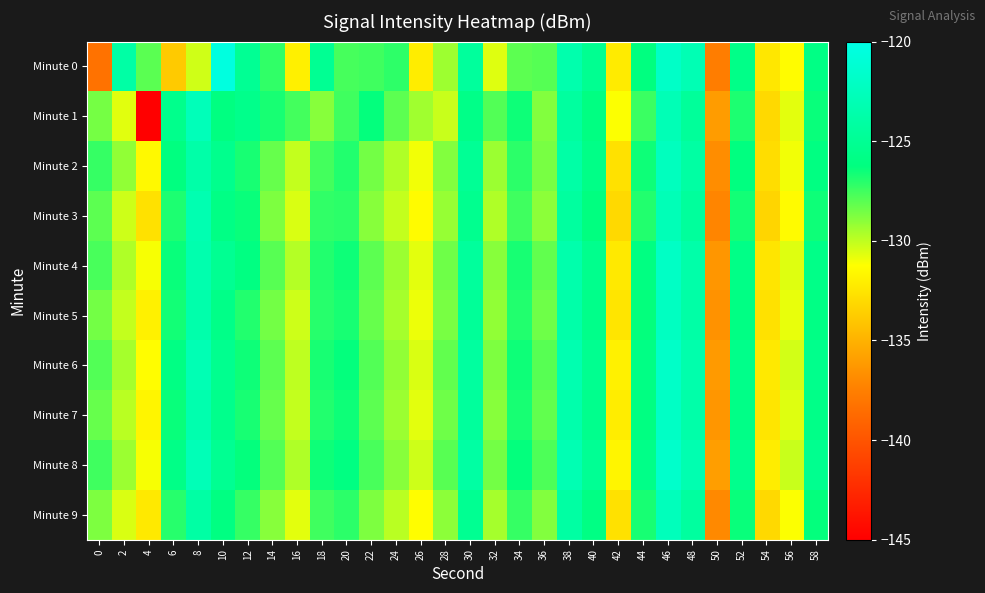

Reading left to right, list all the values displayed in this chart.

Minute 0: 0=-138.2	2=-123.9	4=-128.0	6=-133.9	8=-130.3	10=-120.4	12=-125.0	14=-127.2	16=-131.9	18=-125.1	20=-127.6	22=-127.5	24=-127.1	26=-132.1	28=-129.4	30=-124.5	32=-130.6	34=-128.1	36=-127.9	38=-123.4	40=-125.2	42=-132.2	44=-126.2	46=-121.9	48=-123.0	50=-137.6	52=-125.8	54=-132.4	56=-131.4	58=-125.9
Minute 1: 0=-128.6	2=-130.7	4=-145.2	6=-125.5	8=-122.7	10=-126.1	12=-125.5	14=-126.7	16=-127.6	18=-128.9	20=-127.5	22=-126.3	24=-128.1	26=-129.4	28=-130.2	30=-125.7	32=-127.9	34=-126.5	36=-128.8	38=-124.3	40=-126.1	42=-131.2	44=-127.4	46=-122.9	48=-124.6	50=-136.1	52=-126.8	54=-133.1	56=-130.7	58=-126.4
Minute 2: 0=-127.3	2=-129.1	4=-131.5	6=-126.2	8=-123.8	10=-125.4	12=-126.7	14=-128.3	16=-130.1	18=-127.6	20=-126.9	22=-128.5	24=-129.7	26=-131.0	28=-128.8	30=-124.9	32=-129.3	34=-127.1	36=-128.6	38=-123.9	40=-125.8	42=-132.7	44=-126.5	46=-122.4	48=-124.1	50=-136.8	52=-126.2	54=-132.9	56=-131.0	58=-126.1
Minute 3: 0=-128.1	2=-130.3	4=-132.7	6=-126.8	8=-123.2	10=-125.9	12=-126.4	14=-128.7	16=-130.5	18=-127.2	20=-127.1	22=-128.9	24=-130.1	26=-131.4	28=-129.2	30=-125.3	32=-129.7	34=-127.5	36=-129.0	38=-124.3	40=-126.2	42=-133.1	44=-126.9	46=-122.8	48=-124.5	50=-137.2	52=-126.6	54=-133.3	56=-131.4	58=-126.5
Minute 4: 0=-127.7	2=-129.7	4=-131.1	6=-126.4	8=-123.4	10=-125.1	12=-126.1	14=-128.0	16=-129.8	18=-126.9	20=-126.5	22=-128.1	24=-129.3	26=-130.7	28=-128.4	30=-124.5	32=-128.9	34=-126.7	36=-128.2	38=-123.5	40=-125.4	42=-132.3	44=-126.1	46=-122.0	48=-123.7	50=-136.4	52=-125.8	54=-132.5	56=-130.6	58=-125.7
Minute 5: 0=-128.5	2=-130.1	4=-131.9	6=-126.6	8=-123.6	10=-125.7	12=-126.9	14=-128.5	16=-130.3	18=-127.0	20=-126.7	22=-128.3	24=-129.5	26=-130.9	28=-128.6	30=-124.7	32=-129.1	34=-126.9	36=-128.4	38=-123.7	40=-125.6	42=-132.5	44=-126.3	46=-122.2	48=-123.9	50=-136.6	52=-126.0	54=-132.7	56=-130.8	58=-125.9
Minute 6: 0=-127.9	2=-129.5	4=-131.3	6=-126.0	8=-123.0	10=-125.3	12=-126.5	14=-128.1	16=-130.0	18=-126.7	20=-126.3	22=-127.9	24=-129.1	26=-130.5	28=-128.2	30=-124.3	32=-128.7	34=-126.5	36=-128.0	38=-123.3	40=-125.2	42=-131.9	44=-125.9	46=-121.8	48=-123.5	50=-136.2	52=-125.6	54=-132.3	56=-130.4	58=-125.5
Minute 7: 0=-128.3	2=-129.9	4=-131.7	6=-126.4	8=-123.4	10=-125.5	12=-126.7	14=-128.3	16=-130.1	18=-126.9	20=-126.5	22=-128.1	24=-129.3	26=-130.7	28=-128.4	30=-124.5	32=-128.9	34=-126.7	36=-128.2	38=-123.5	40=-125.4	42=-132.1	44=-126.1	46=-122.0	48=-123.7	50=-136.4	52=-125.8	54=-132.5	56=-130.6	58=-125.7
Minute 8: 0=-127.5	2=-129.3	4=-131.1	6=-125.8	8=-122.8	10=-125.1	12=-126.3	14=-127.9	16=-129.7	18=-126.5	20=-126.1	22=-127.7	24=-128.9	26=-130.3	28=-128.0	30=-124.1	32=-128.5	34=-126.3	36=-127.8	38=-123.1	40=-125.0	42=-131.7	44=-125.7	46=-121.6	48=-123.3	50=-136.0	52=-125.4	54=-132.1	56=-130.2	58=-125.3
Minute 9: 0=-128.7	2=-130.5	4=-132.3	6=-127.0	8=-124.0	10=-126.1	12=-127.3	14=-128.9	16=-130.7	18=-127.5	20=-127.1	22=-128.7	24=-129.9	26=-131.3	28=-129.0	30=-125.1	32=-129.5	34=-127.3	36=-128.8	38=-124.1	40=-126.0	42=-132.7	44=-126.7	46=-122.6	48=-124.3	50=-137.0	52=-126.4	54=-133.1	56=-131.2	58=-126.3